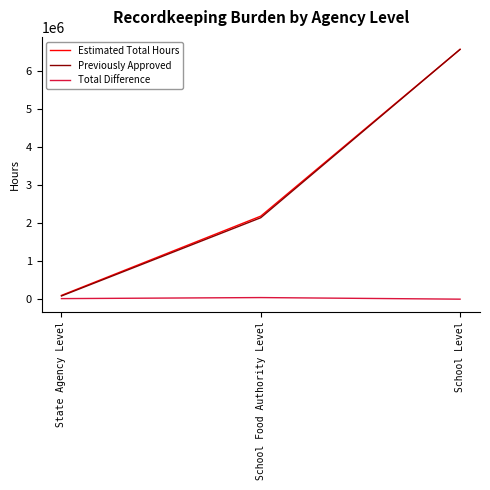

At which label does Previously Approved reach its minimum?

State Agency Level